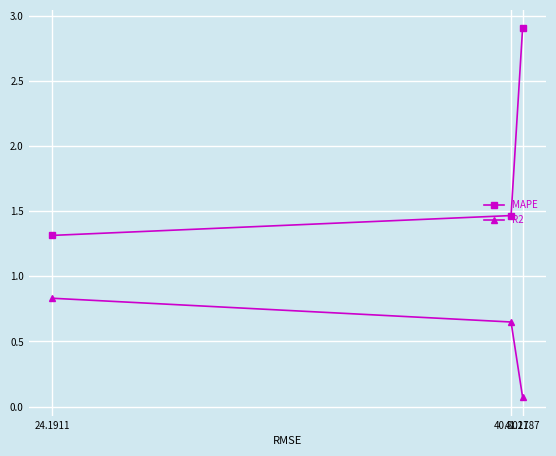

Is it true that R2 equals 0.6 at 40.8017?

True